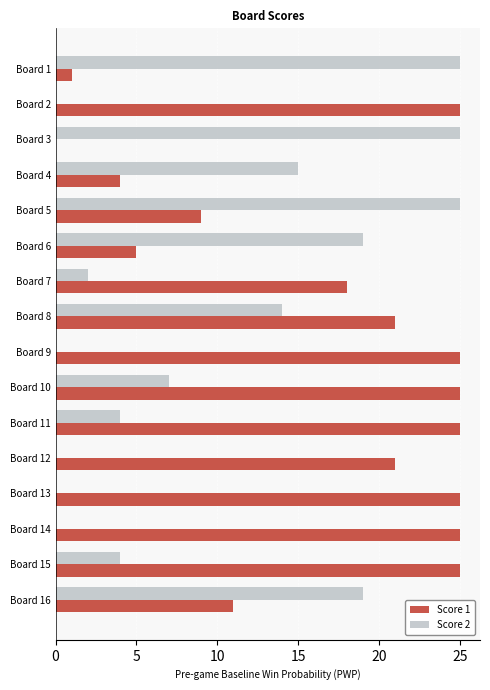

Which series has the largest total across all categories?

Score 1